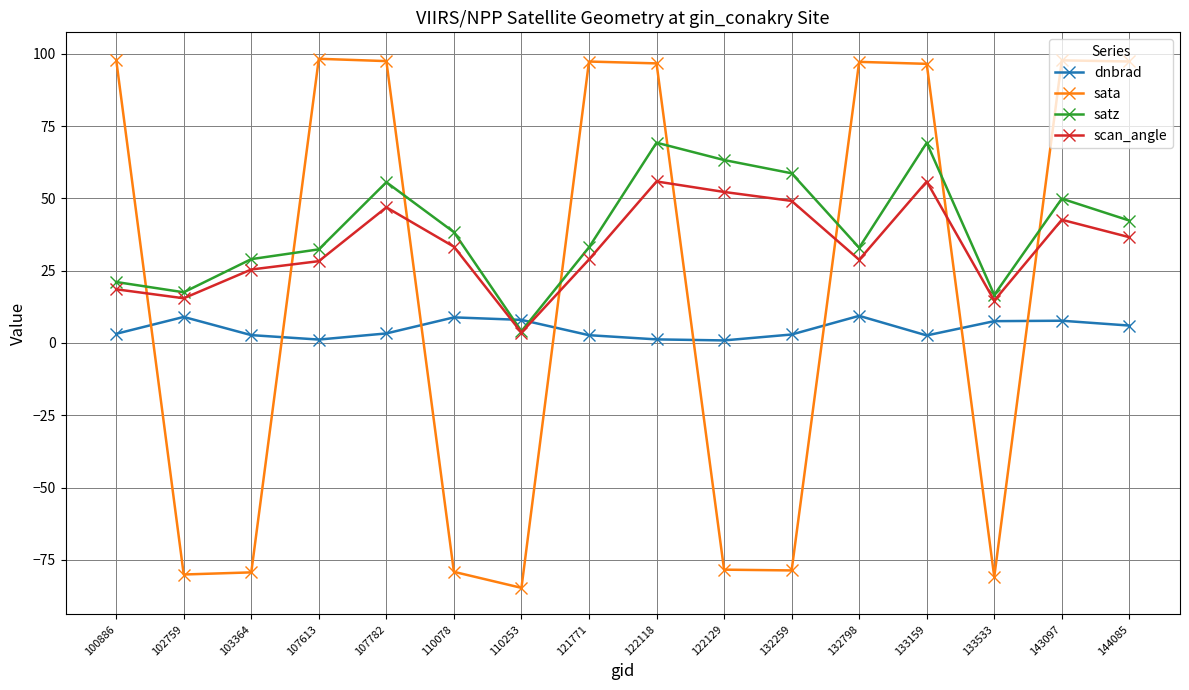

True or false: scan_angle has a value of 55.9 at 122118.

True